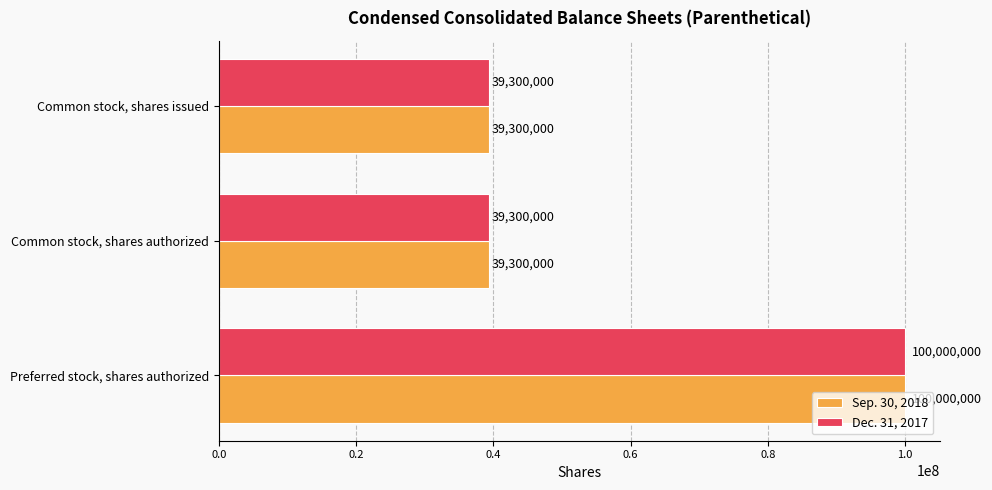

What is the difference between the maximum and minimum values in the Sep. 30, 2018 series?

60700000